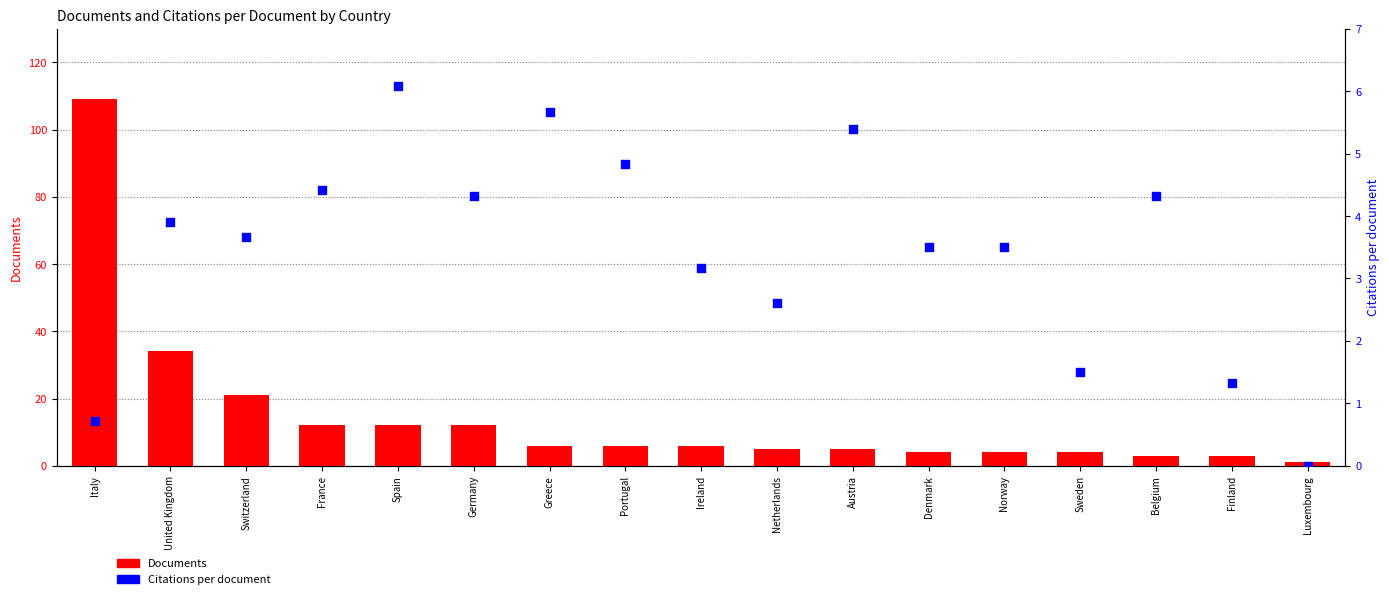

At how many categories does at least one series exceed 26?

2